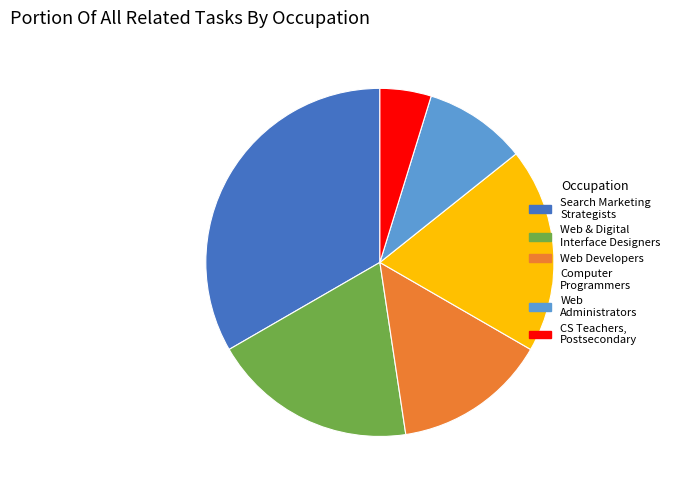

Does any single category account for the majority?

No